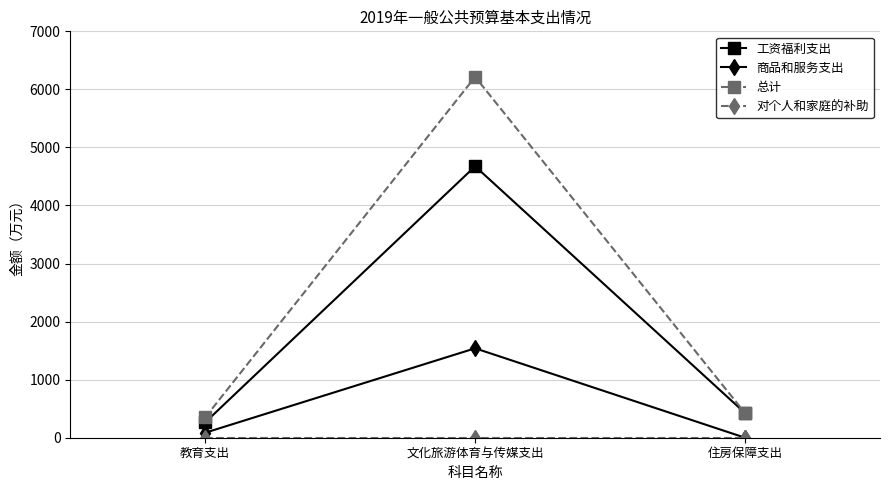

Is the value of 工资福利支出 at 文化旅游体育与传媒支出 greater than the value of 商品和服务支出 at 文化旅游体育与传媒支出?

Yes